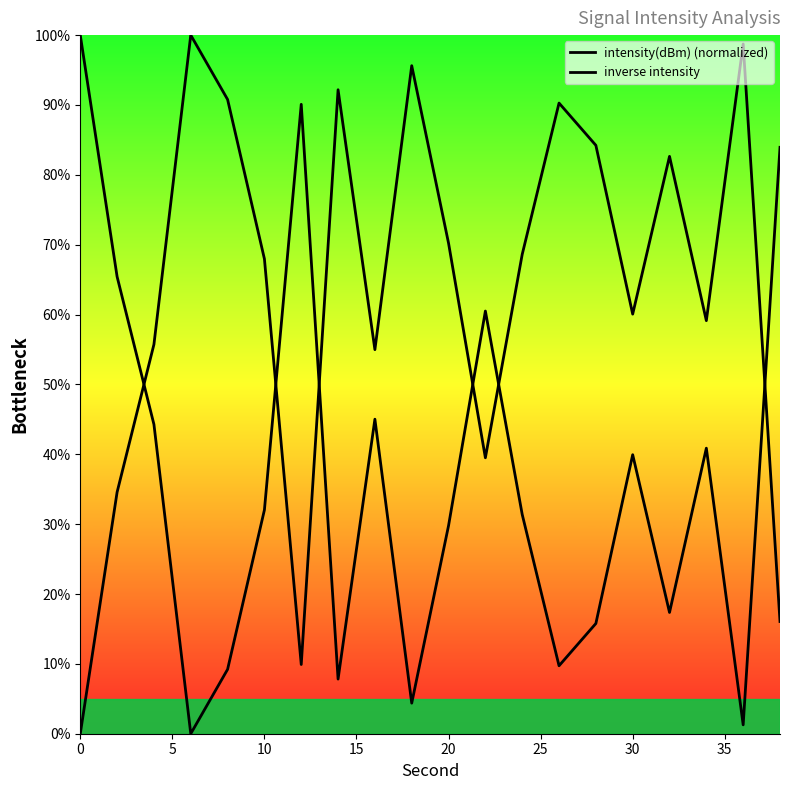

How many lines are shown in the chart?

2